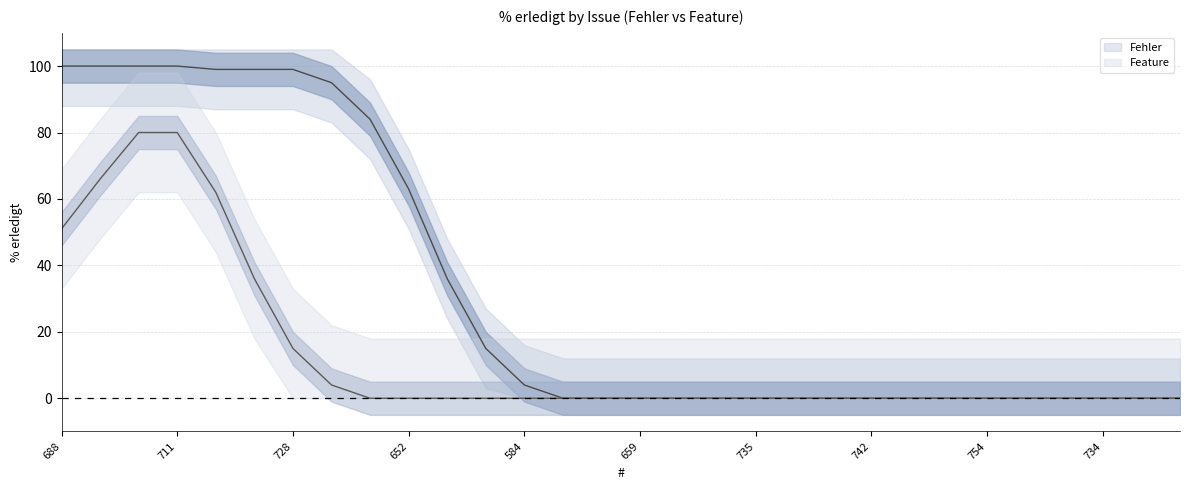

How many data points does each series have?

30